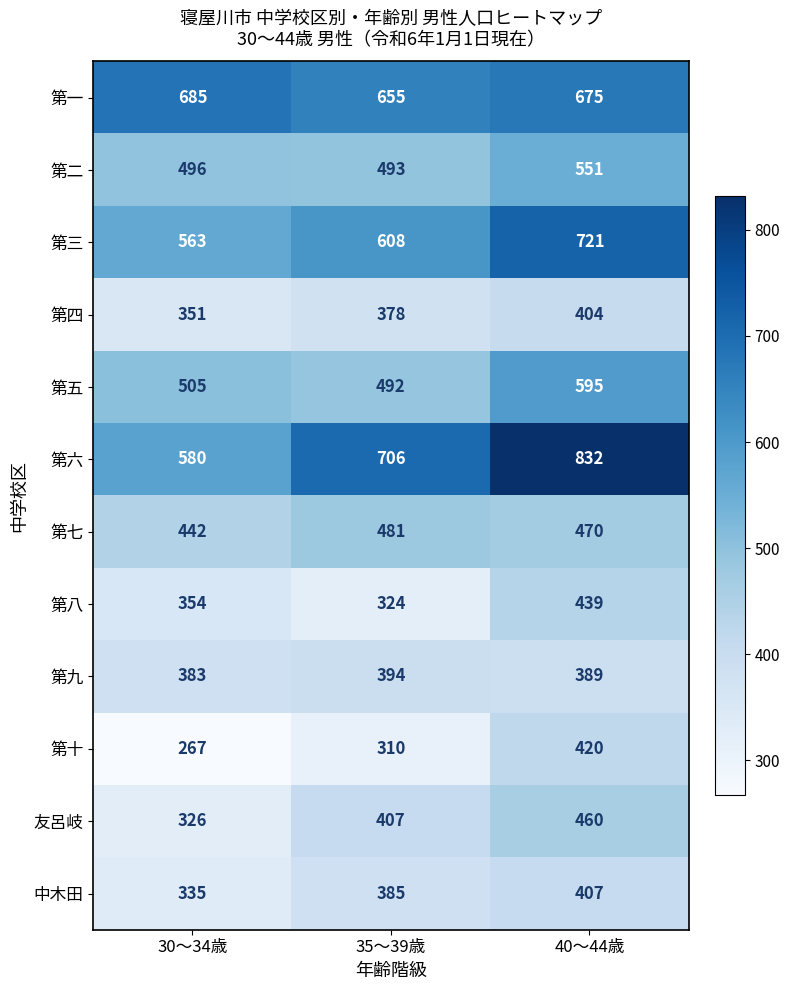

Count the 第七 values in the range 442 to 481.

3